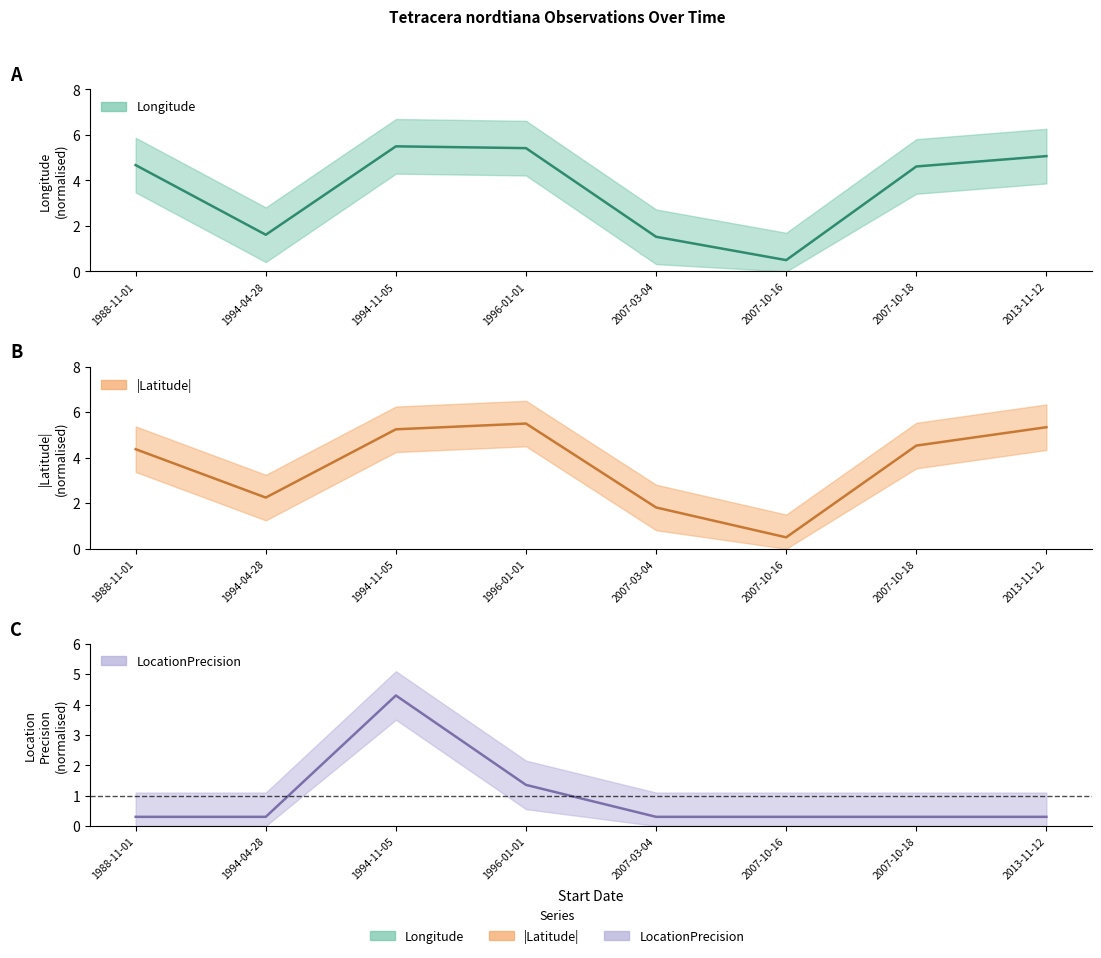

Which category has the highest value in the Longitude series?

1994-11-05